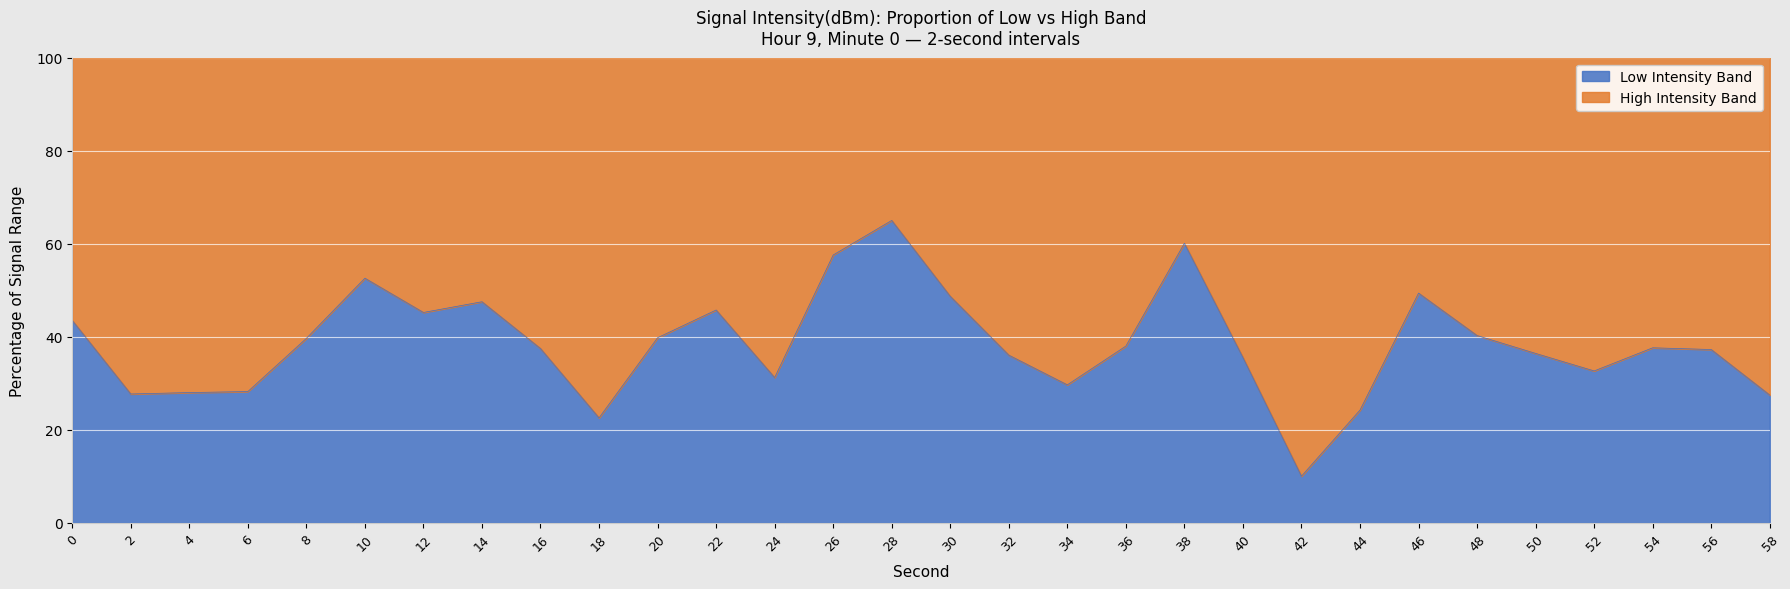

The value at 26 is 57.6. True or false?

True